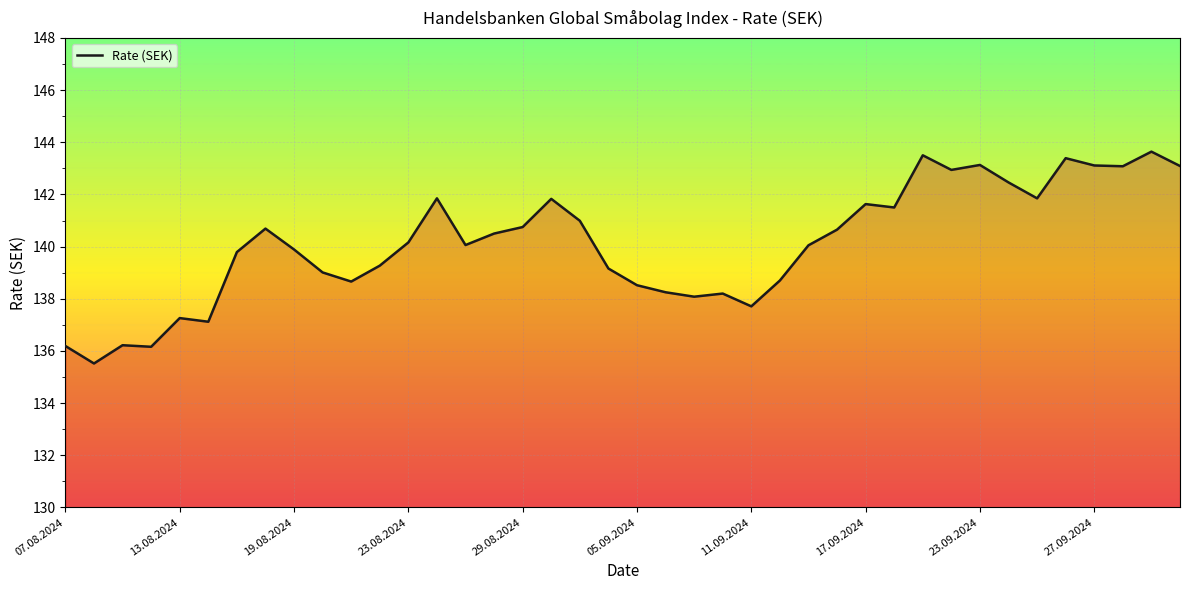

What is the minimum value shown in the chart?

135.5